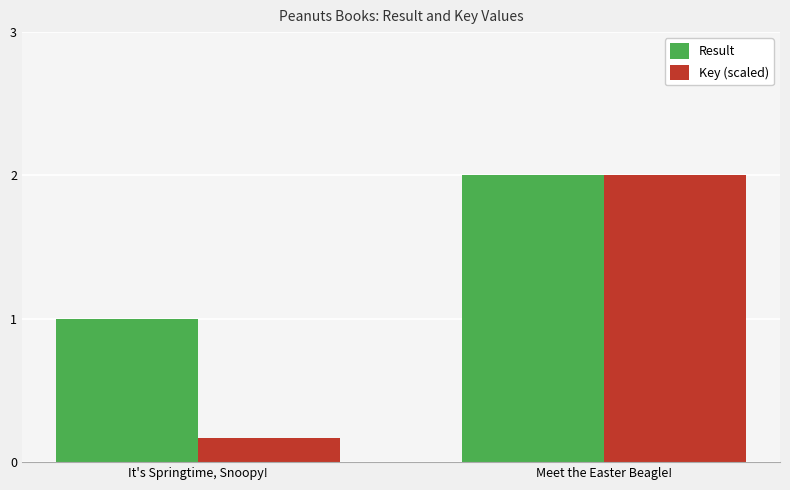

Is it true that Result equals 2.0 at Meet the Easter Beagle!?

True